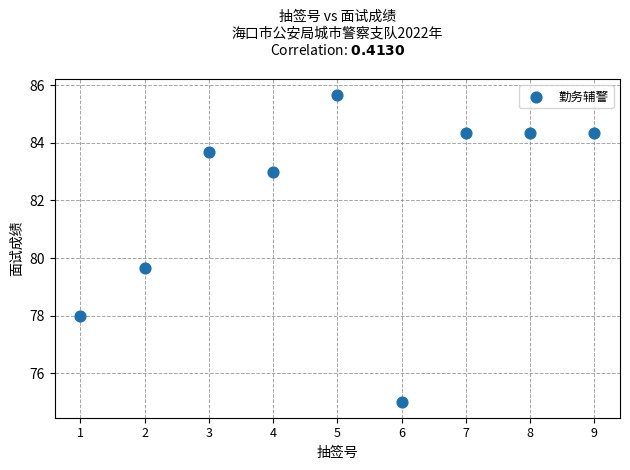

What Y value in the scatter plot is closest to 80?

79.7